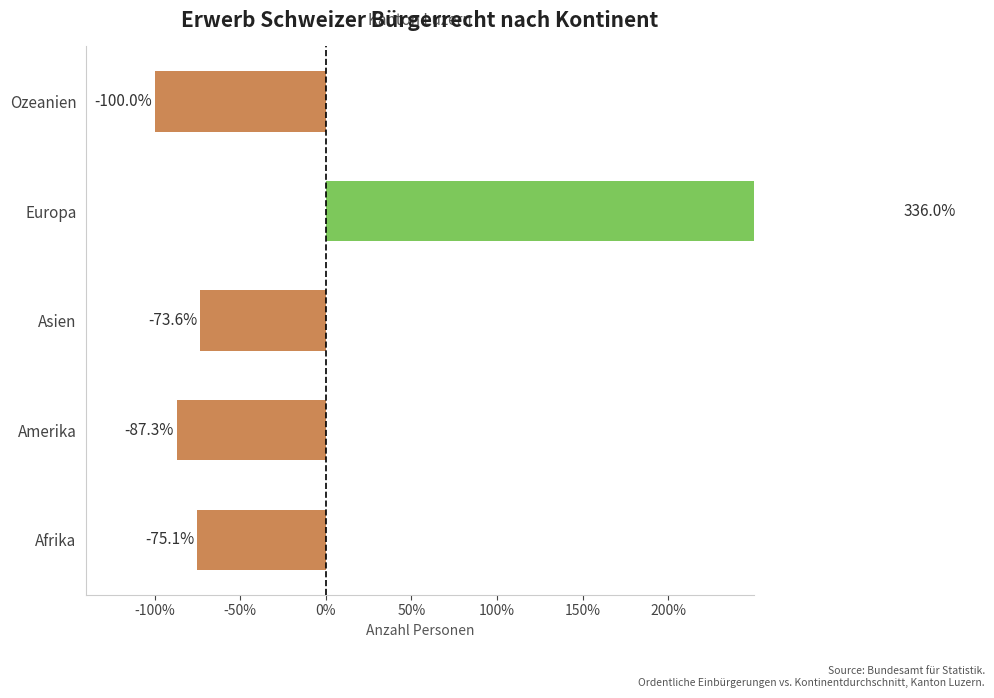

Reading left to right, what are all the values shown in this chart?

-75.1	-87.3	-73.6	336.0	-100.0